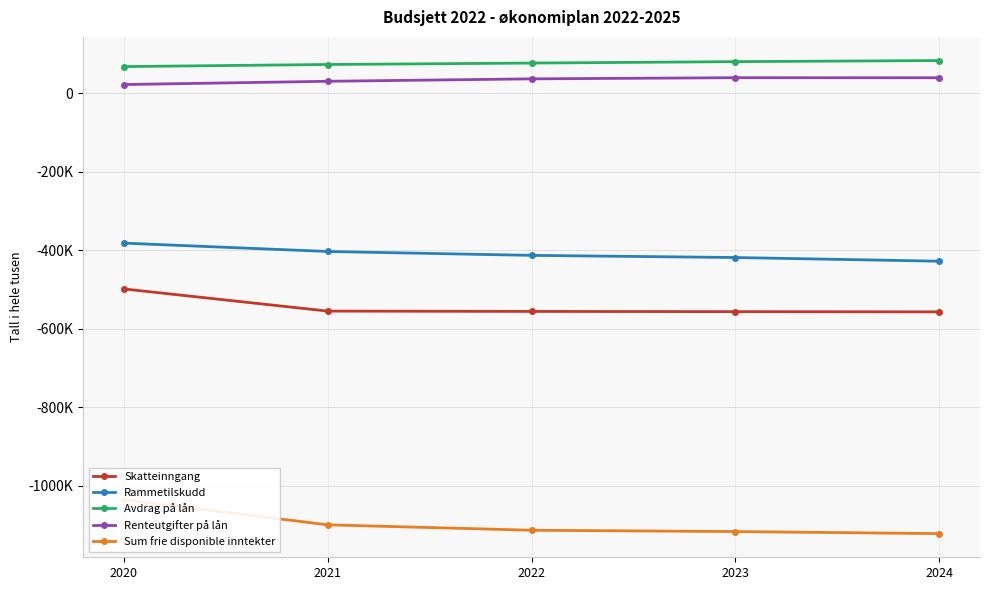

At which label does Skatteinngang reach its minimum?

2024